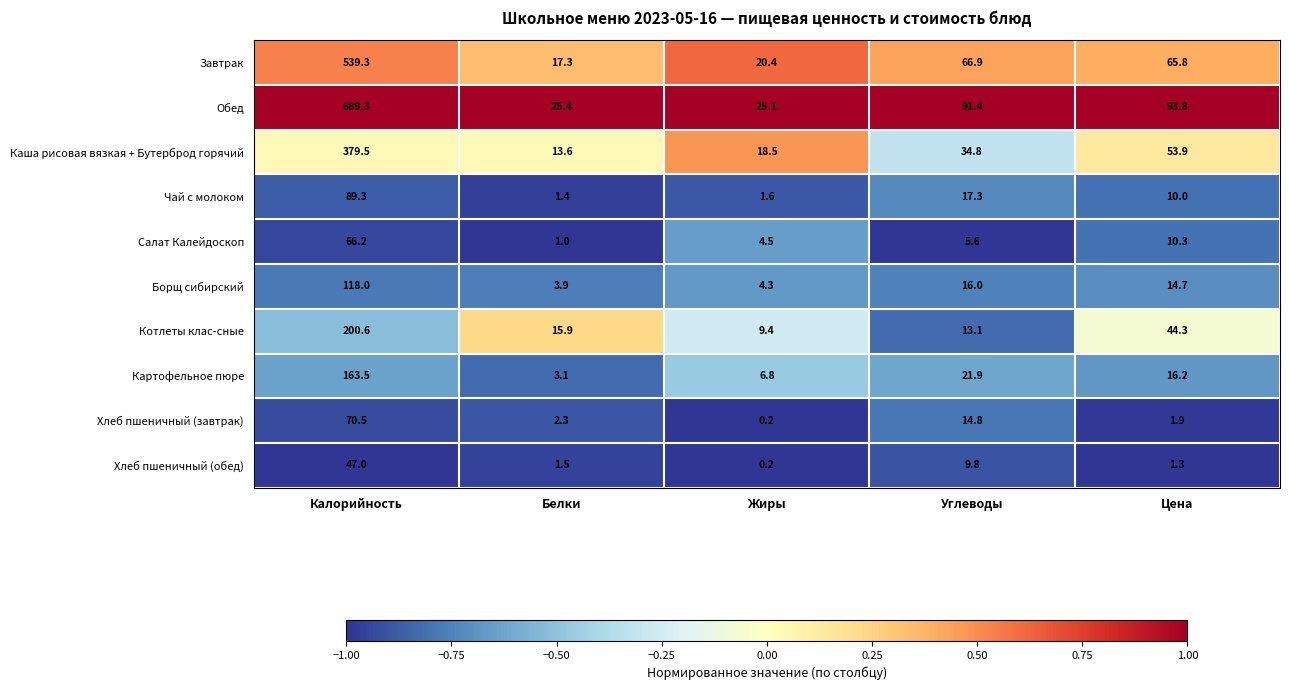

Where does the Чай с молоком series first go above 10?

Калорийность